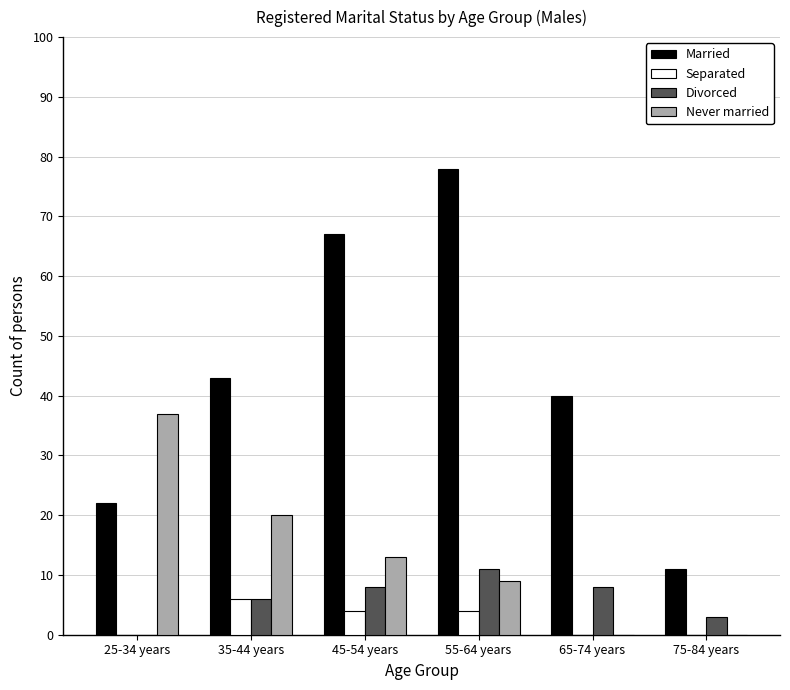

Is the value of Separated at 75-84 years greater than the value of Never married at 55-64 years?

No